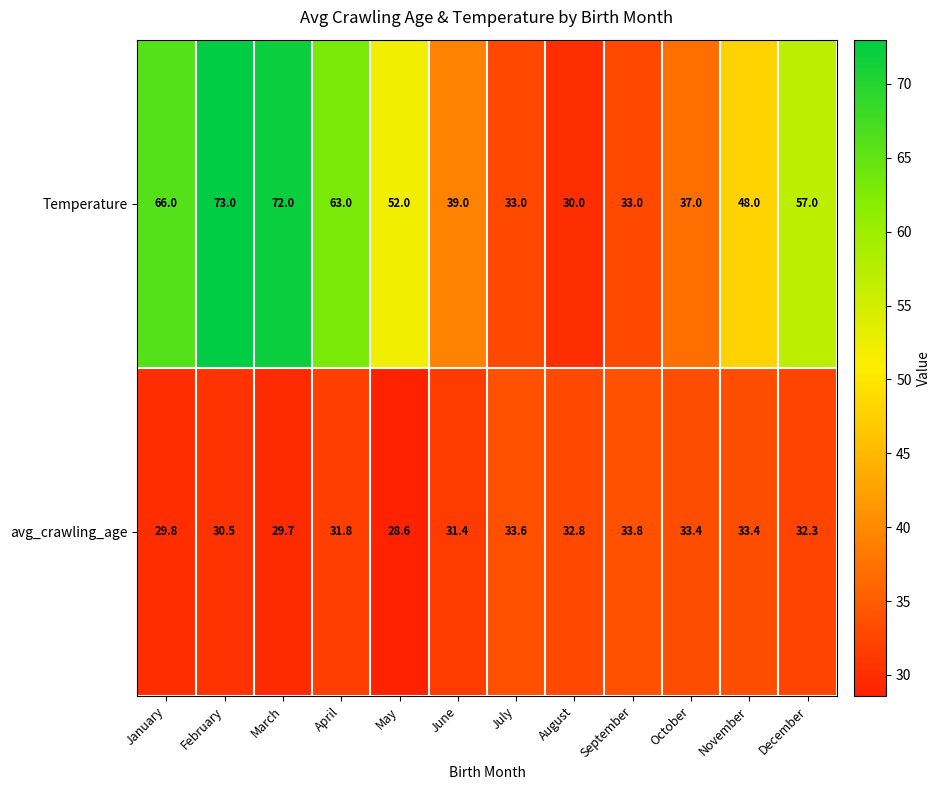

Rank the series by their maximum value, from highest to lowest.

Temperature, avg_crawling_age